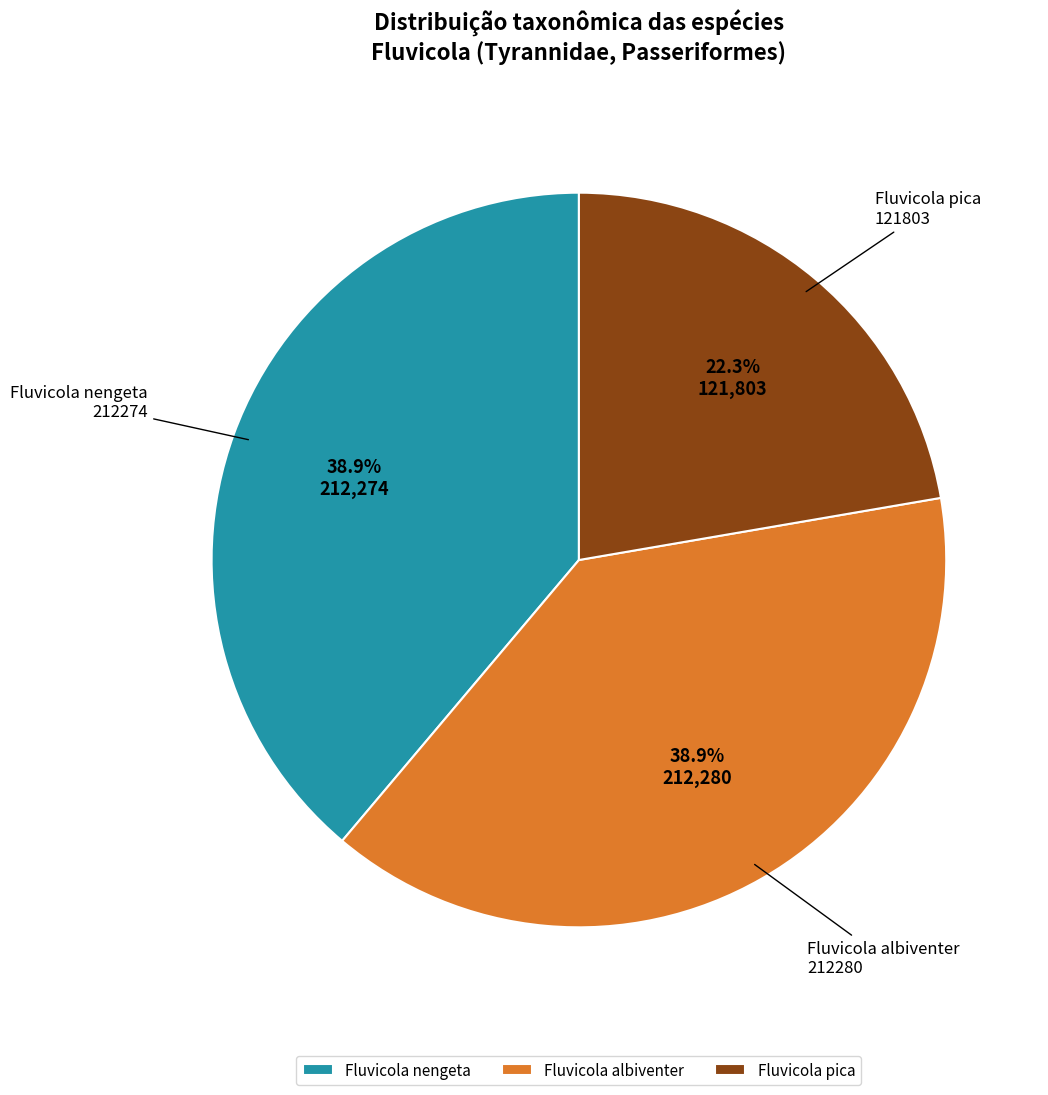

Is there a majority slice in this chart?

No